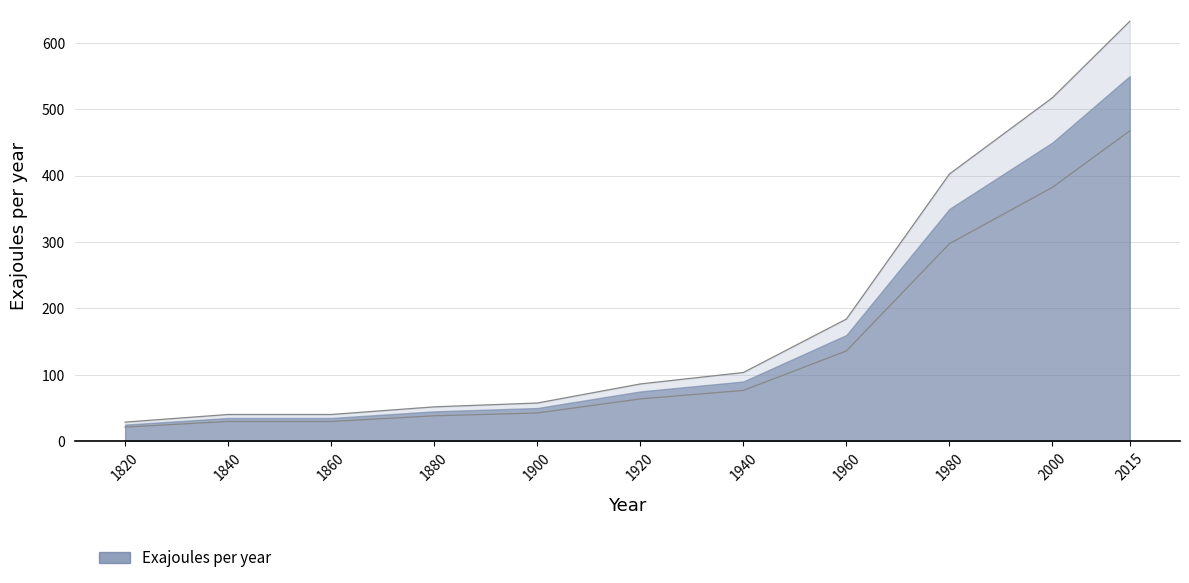

Reading left to right, list all the values displayed in this chart.

28.7	40.2	40.2	51.7	57.5	86.2	103.5	184.0	402.5	517.5	632.5